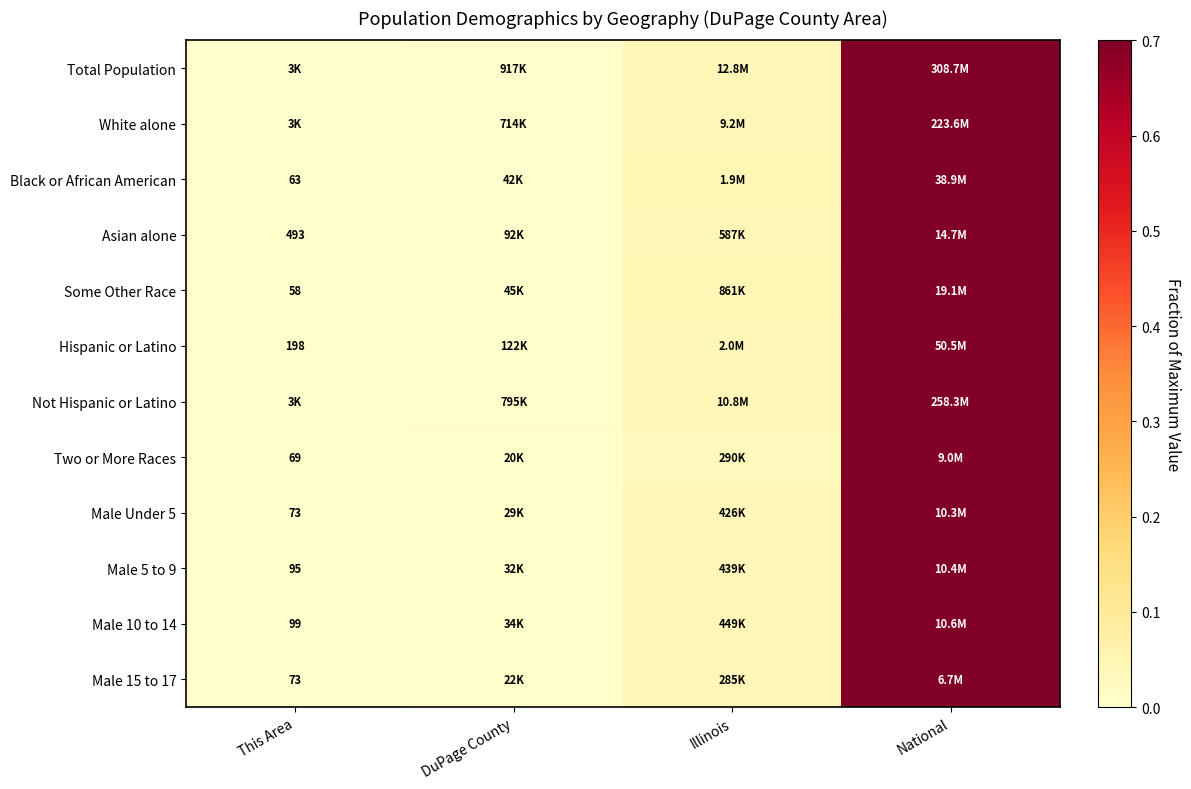

Is the value of Two or More Races at This Area greater than the value of Male 5 to 9 at This Area?

No